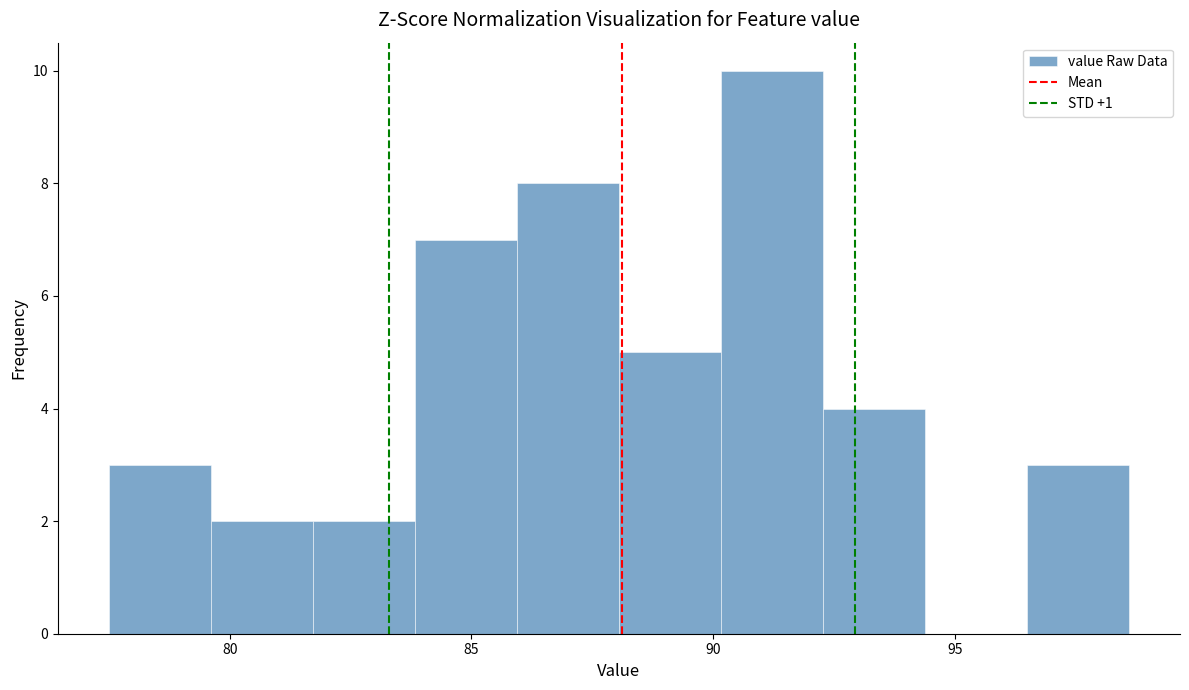

Which range on the x-axis has the tallest bar?

90.0 to 92.5